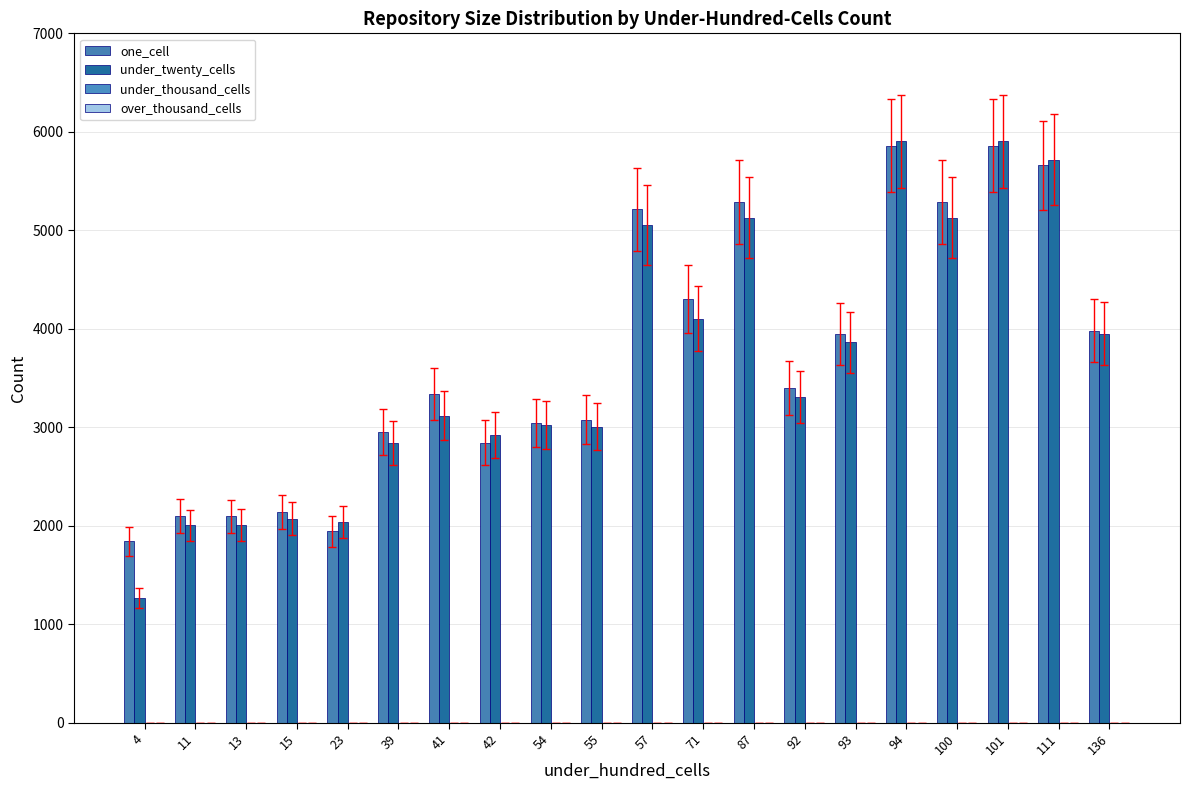

Between 11 and 71, which series saw the biggest shift?

one_cell